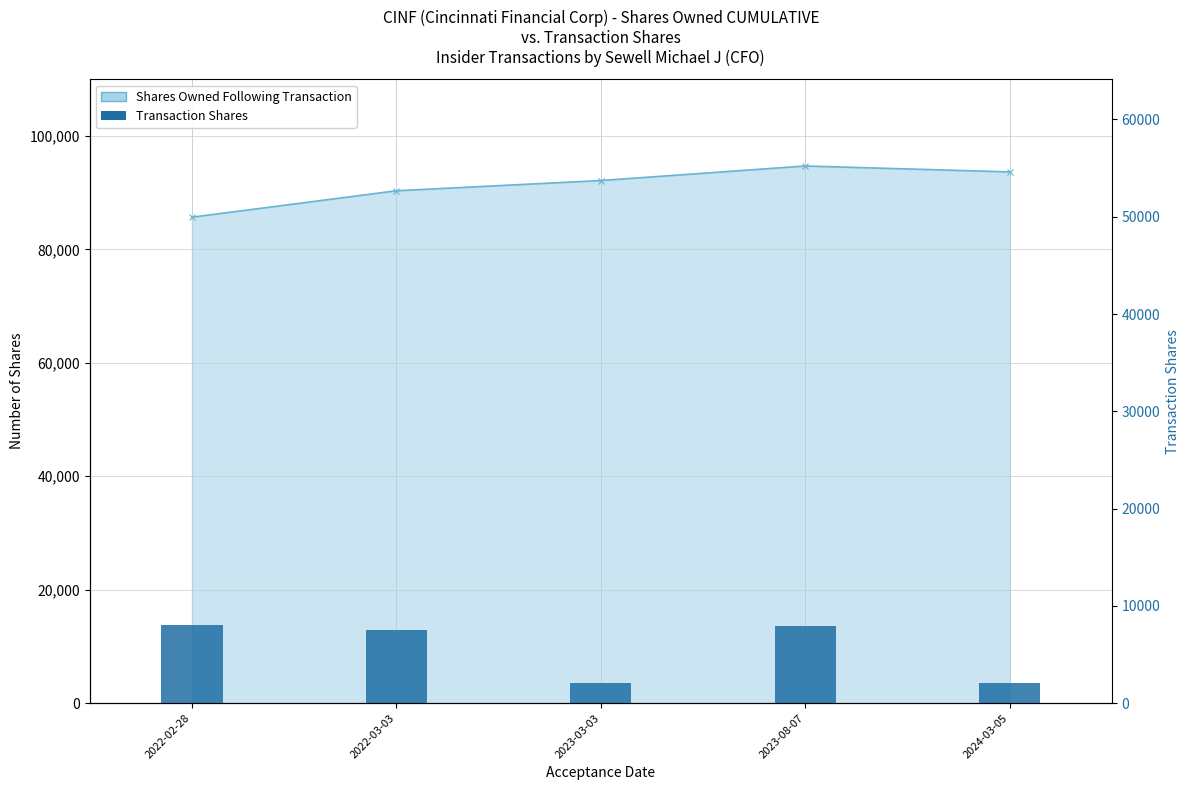

What is the value of the 4th bar from the left?

7885